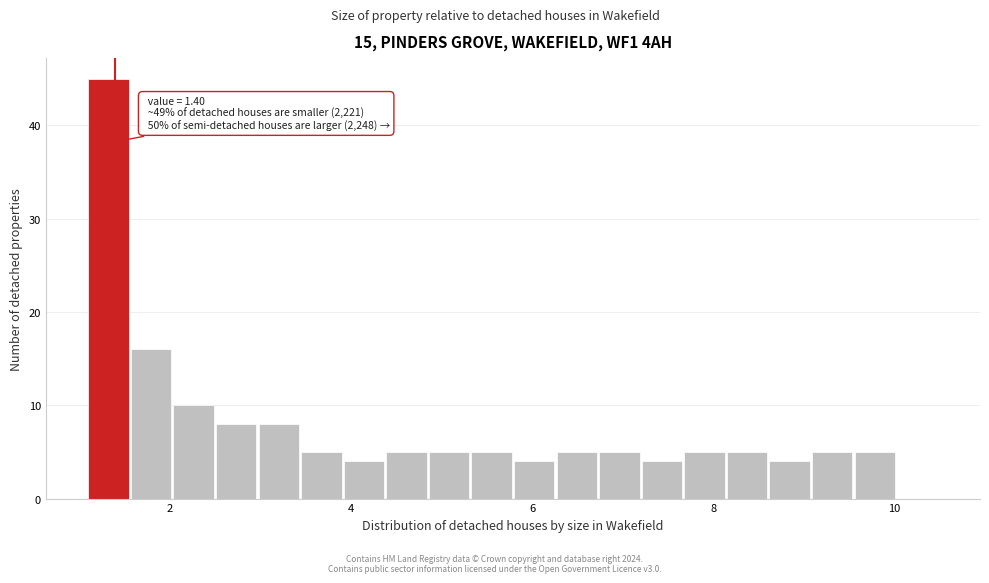

Around what value on the x-axis is the tallest bar? Give the approximate position of its centre, as read against the axis.

1.4